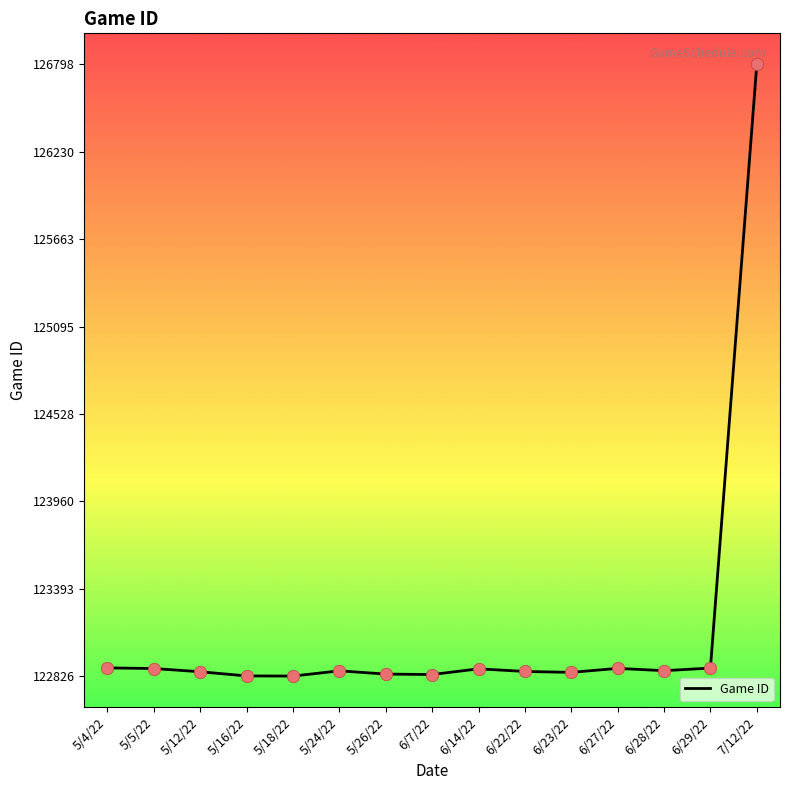

Approximately how many times larger is the value at 7/12/22 compared to 6/23/22?

1.0